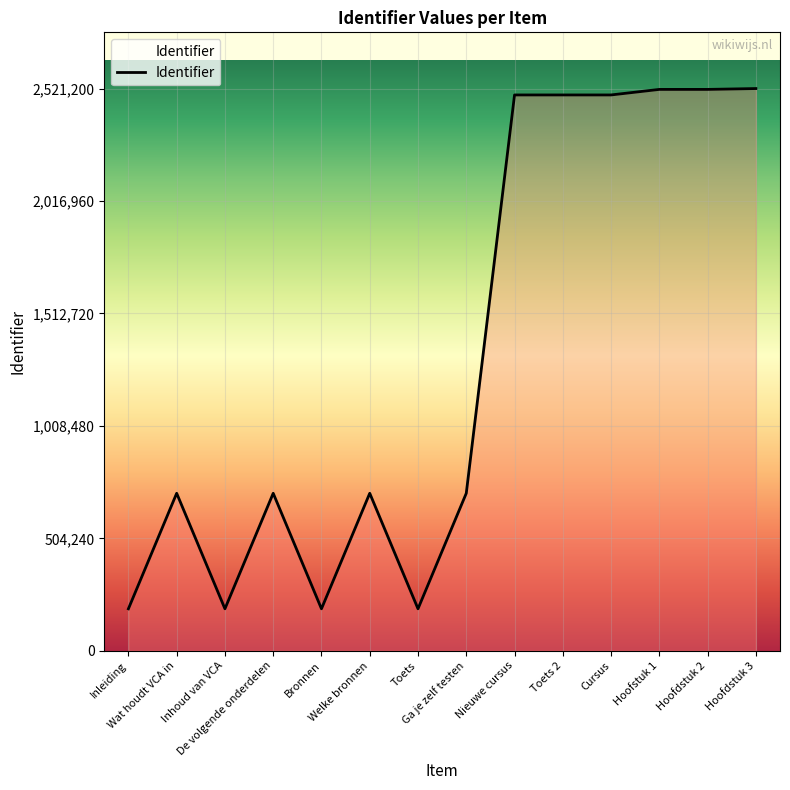

What is the difference between the maximum and minimum values?

2333082